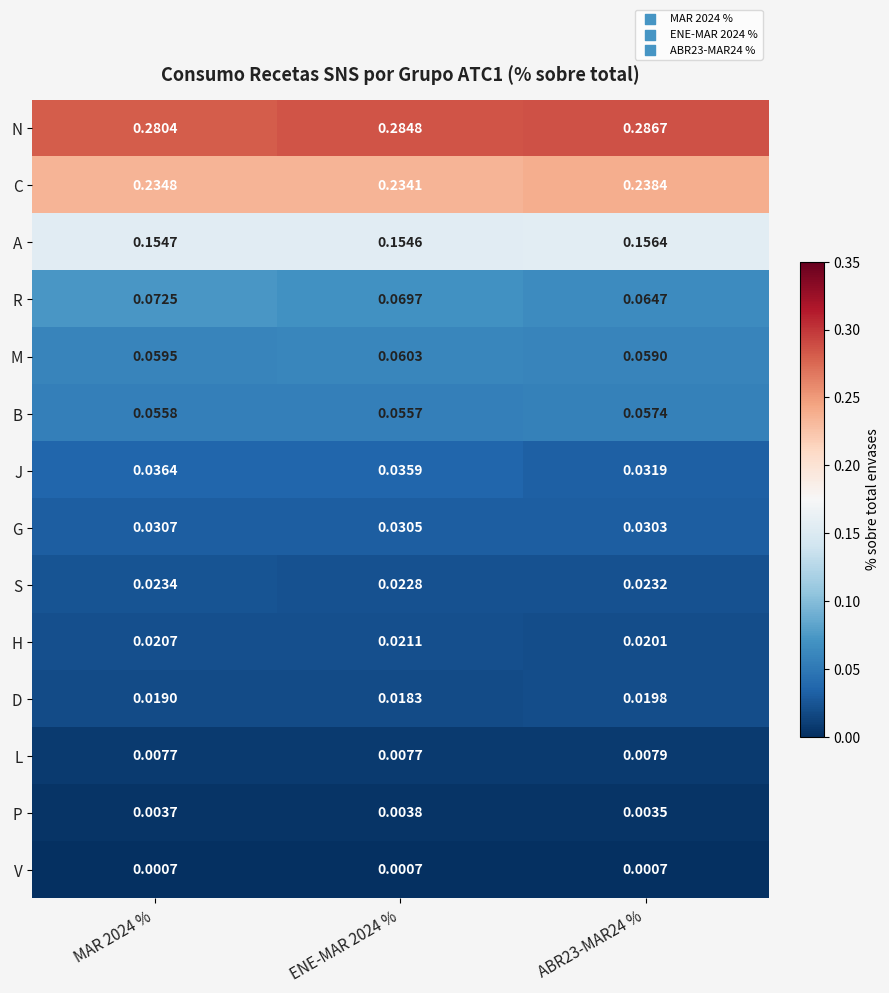

Which series has the largest total across all categories?

N